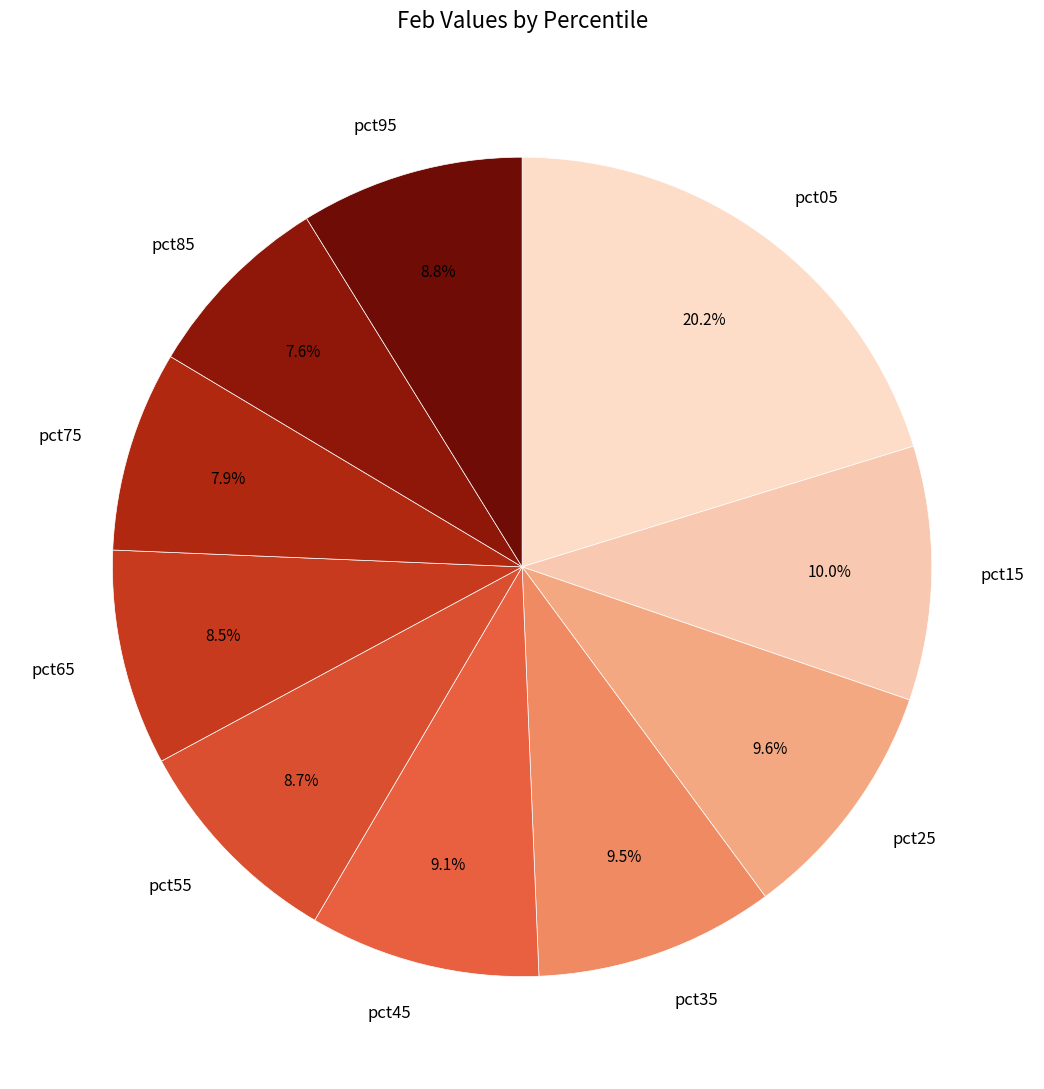

What percentage is the pct05 slice, to the nearest percent?

20%